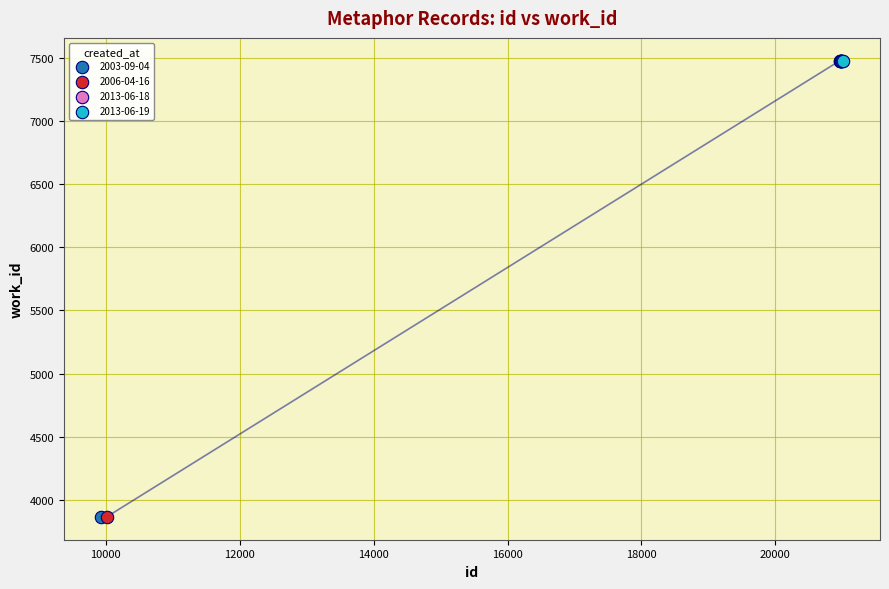

What are all the series names shown in the legend?

2003-09-04, 2006-04-16, 2013-06-18, 2013-06-19